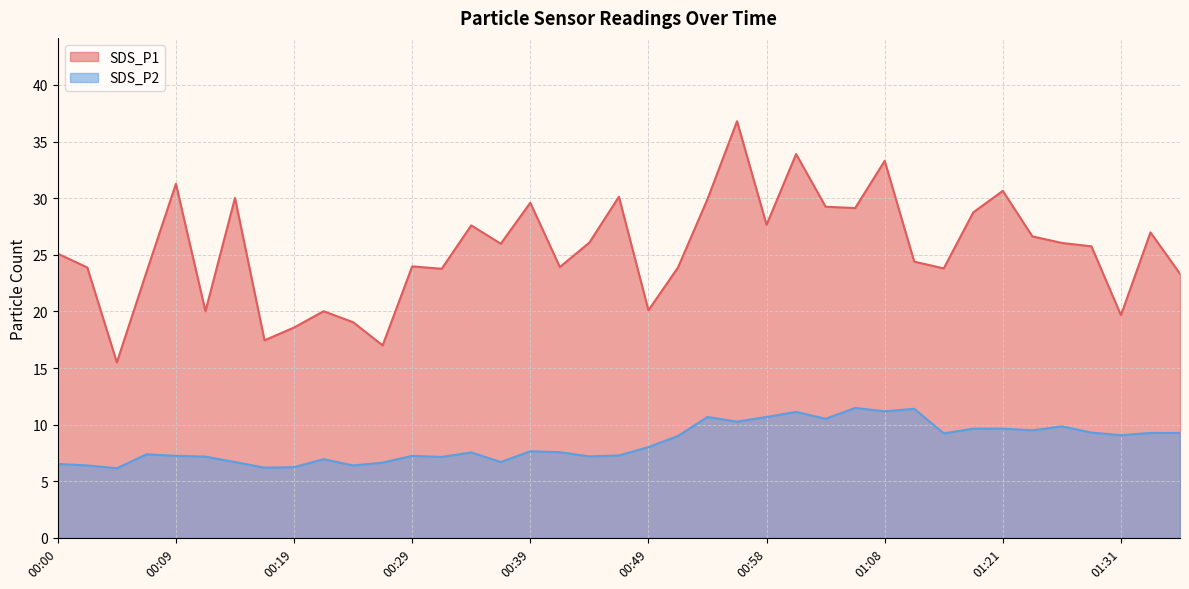

Is the value of SDS_P1 at 00:04 greater than the value of SDS_P2 at 00:58?

Yes